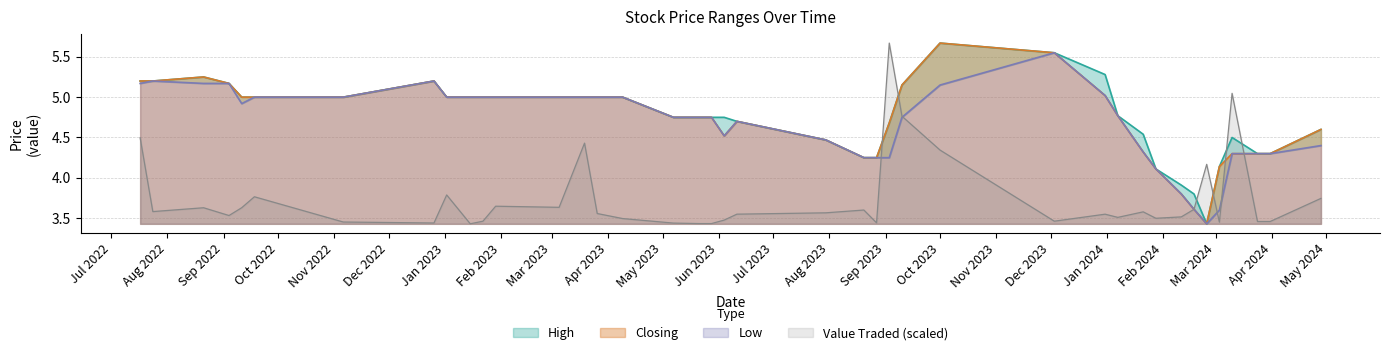

What is the difference between the Low values at 31/03/2024 and 17/07/2022?

0.9